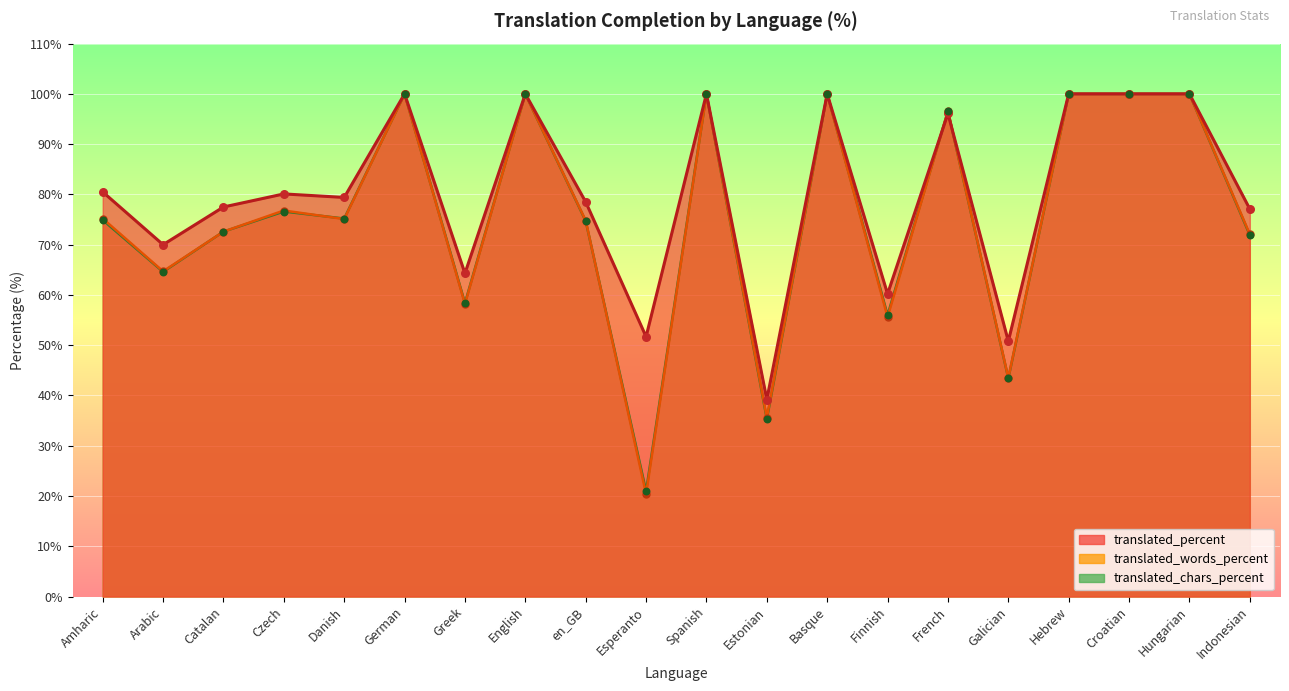

At how many categories does at least one series exceed 54?

17